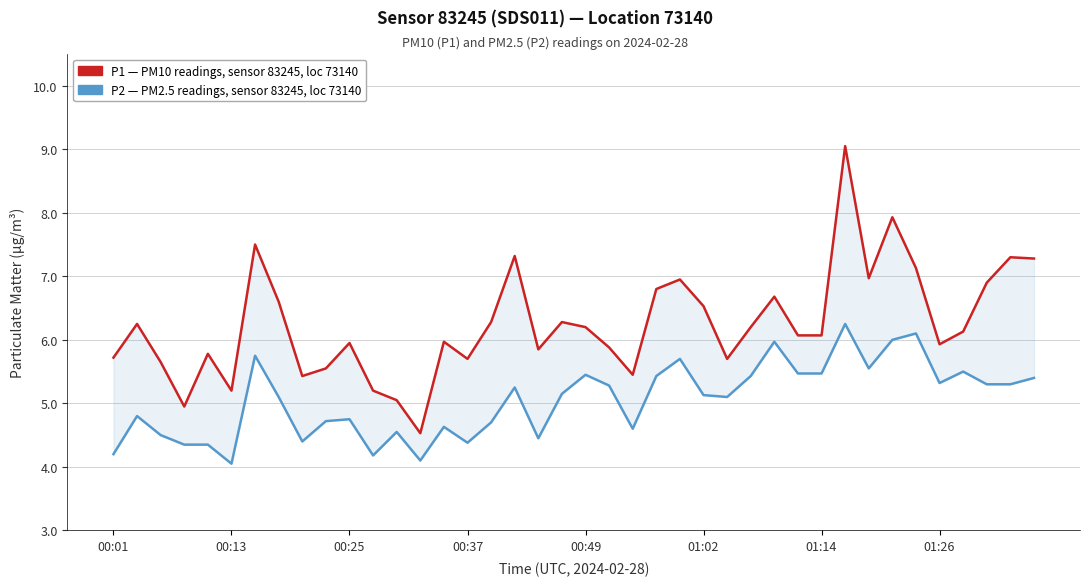

True or false: P2 (PM2.5) and P1 (PM10) cross at least once.

False